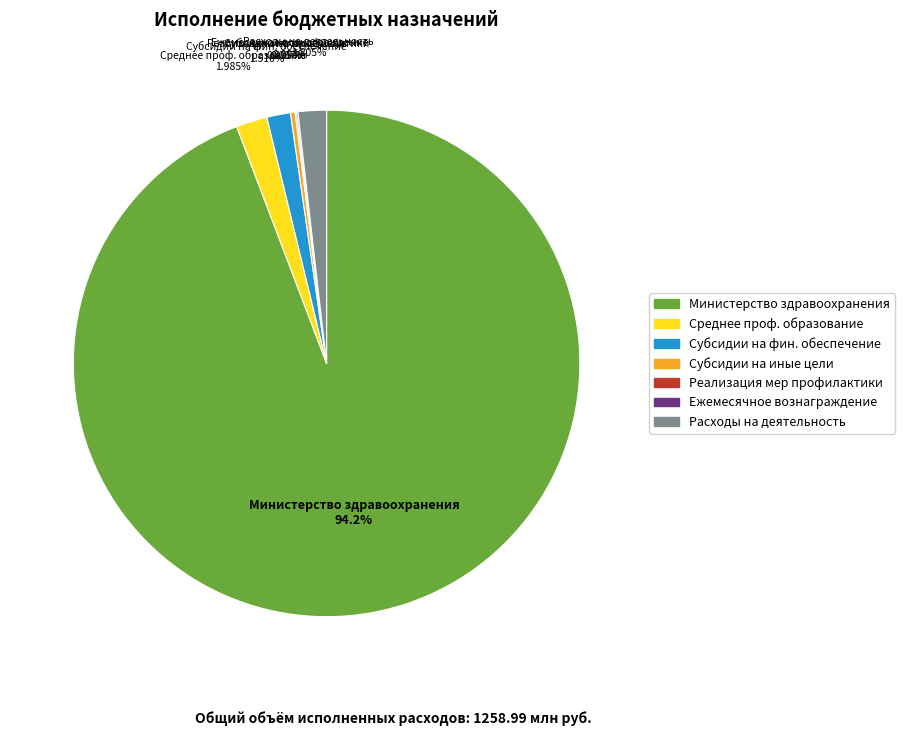

Is there a majority slice in this chart?

Yes